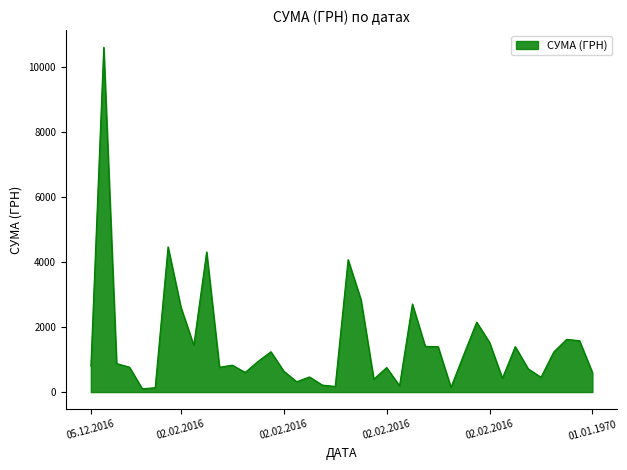

What is the maximum value shown in the chart?

10614.0